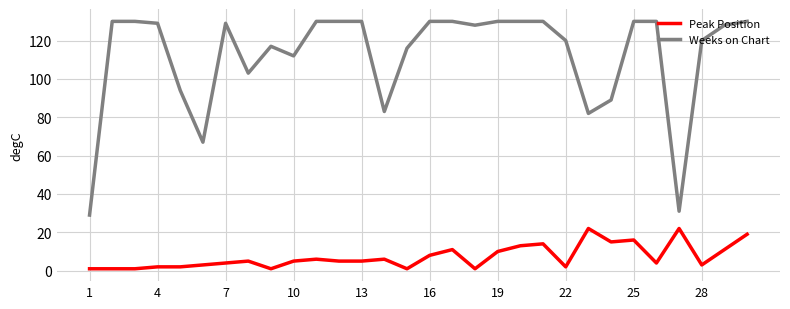

True or false: Peak Position and Weeks on Chart cross at least once.

False